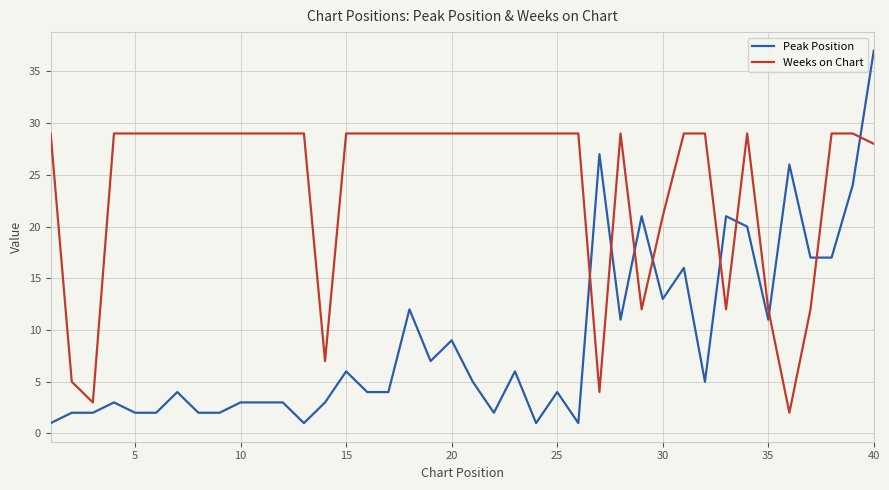

Which series has the largest total across all categories?

Weeks on Chart